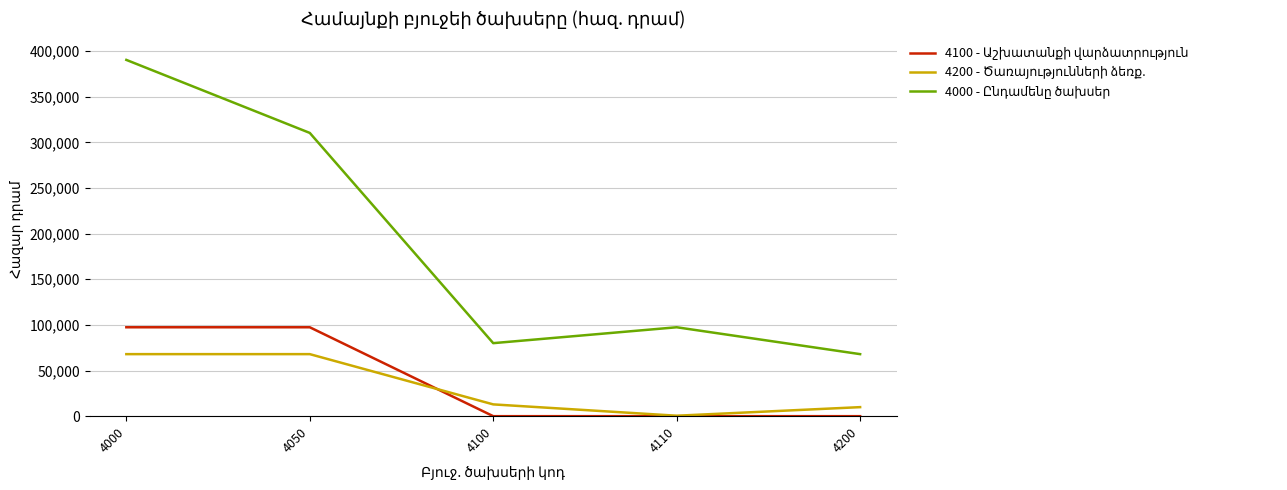

Count the number of data series in this chart.

3